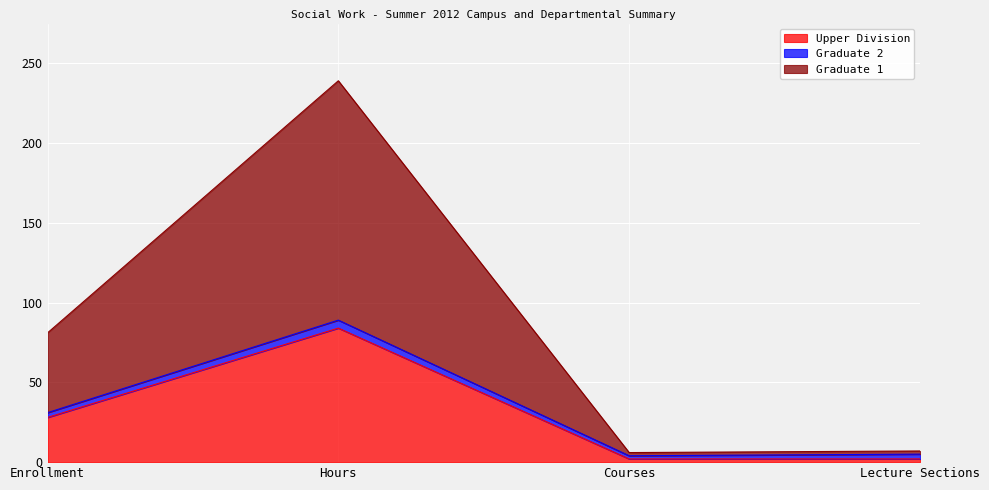

Is the value of Upper Division at Courses greater than the value of Graduate 1 at Courses?

No